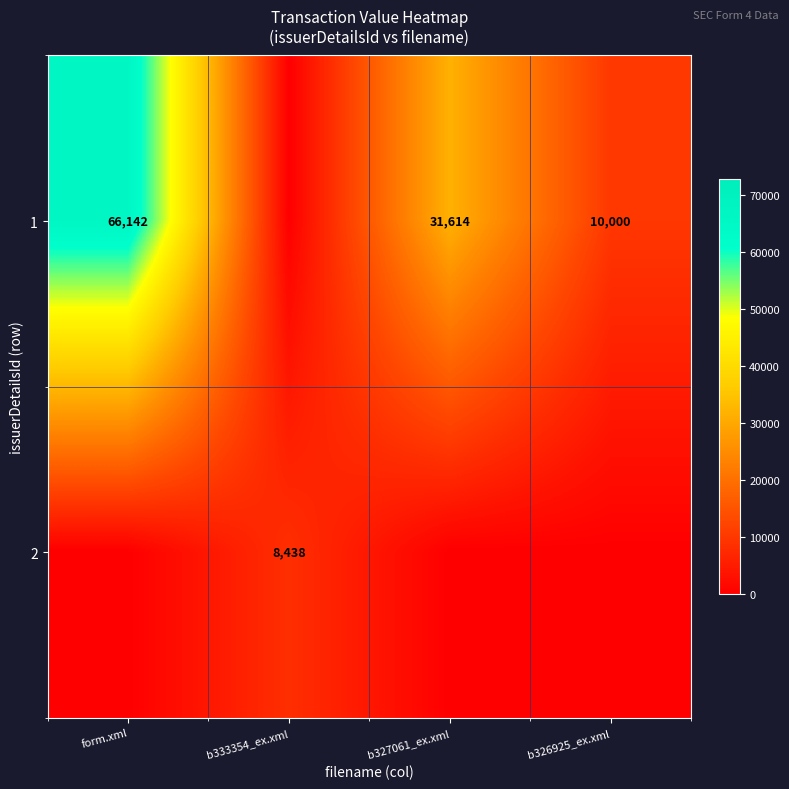

At how many categories does at least one series exceed 14?

4